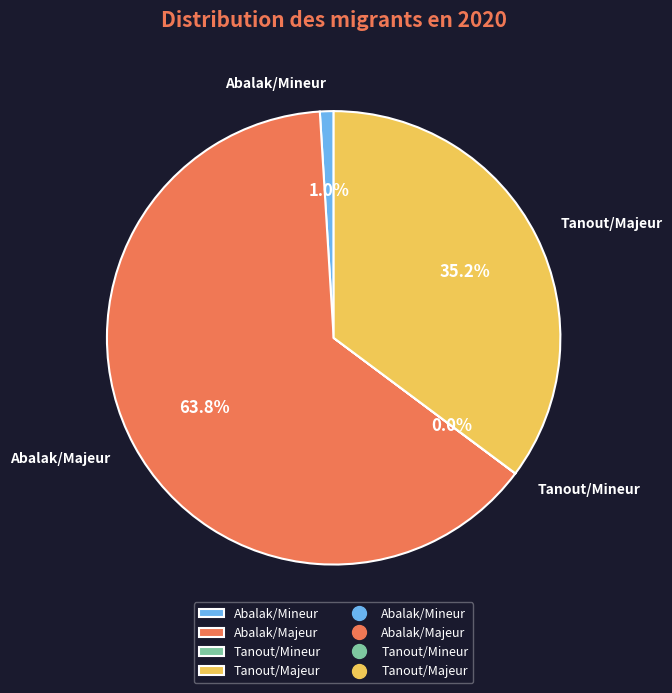

Which has a higher value, Tanout/Majeur or Abalak/Mineur?

Tanout/Majeur